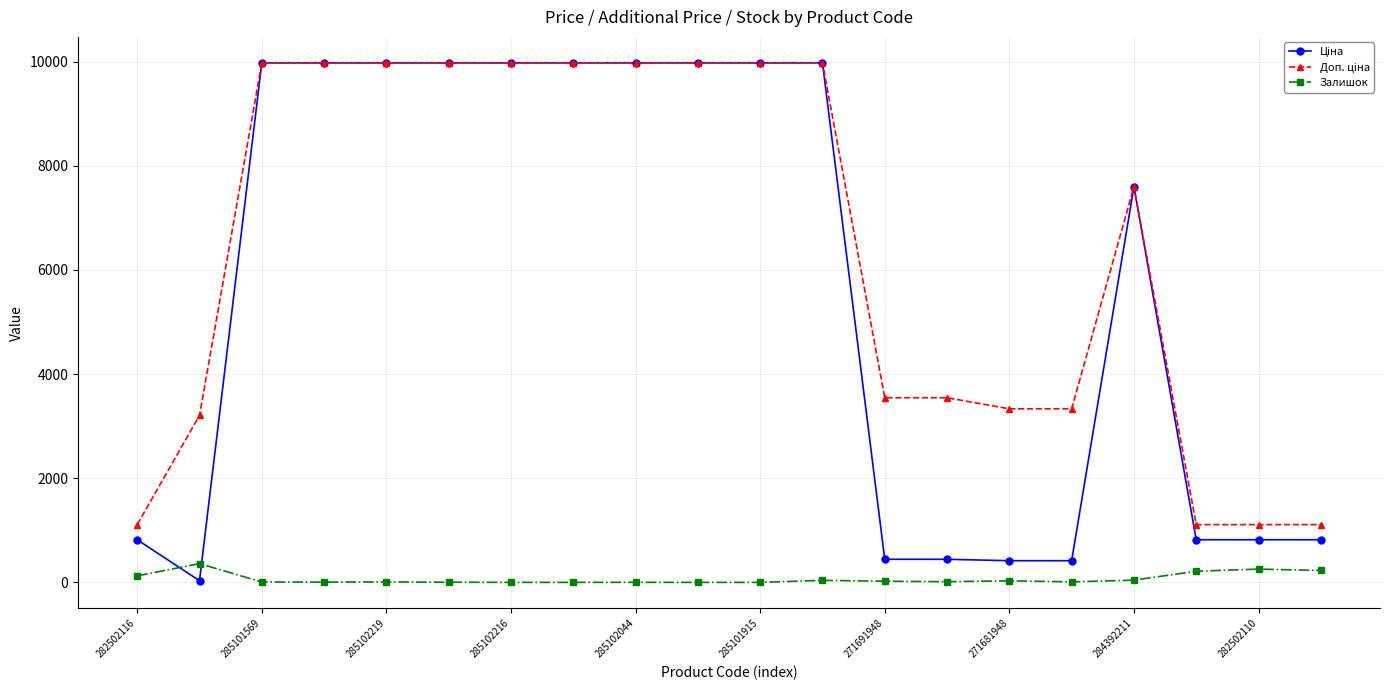

What is the maximum value shown in the chart?

9975.0